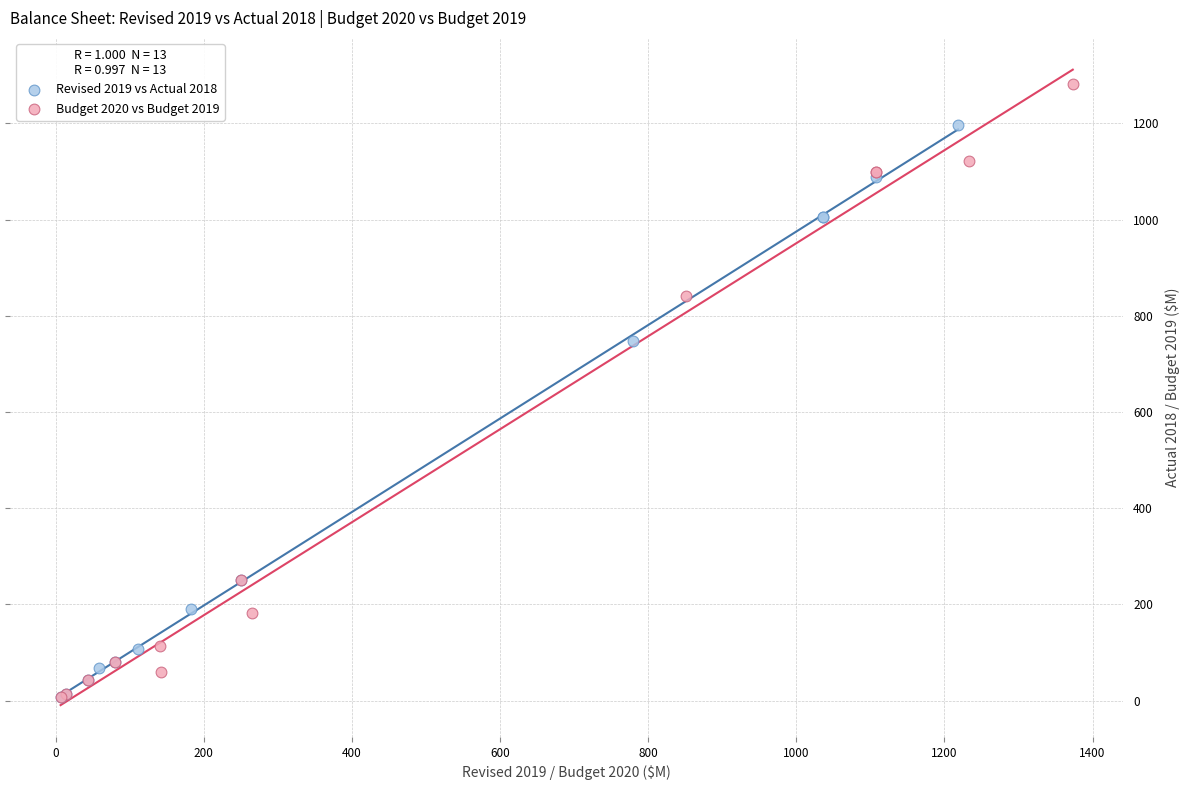

What are all the series names shown in the legend?

Revised 2019 vs Actual 2018, Budget 2020 vs Budget 2019